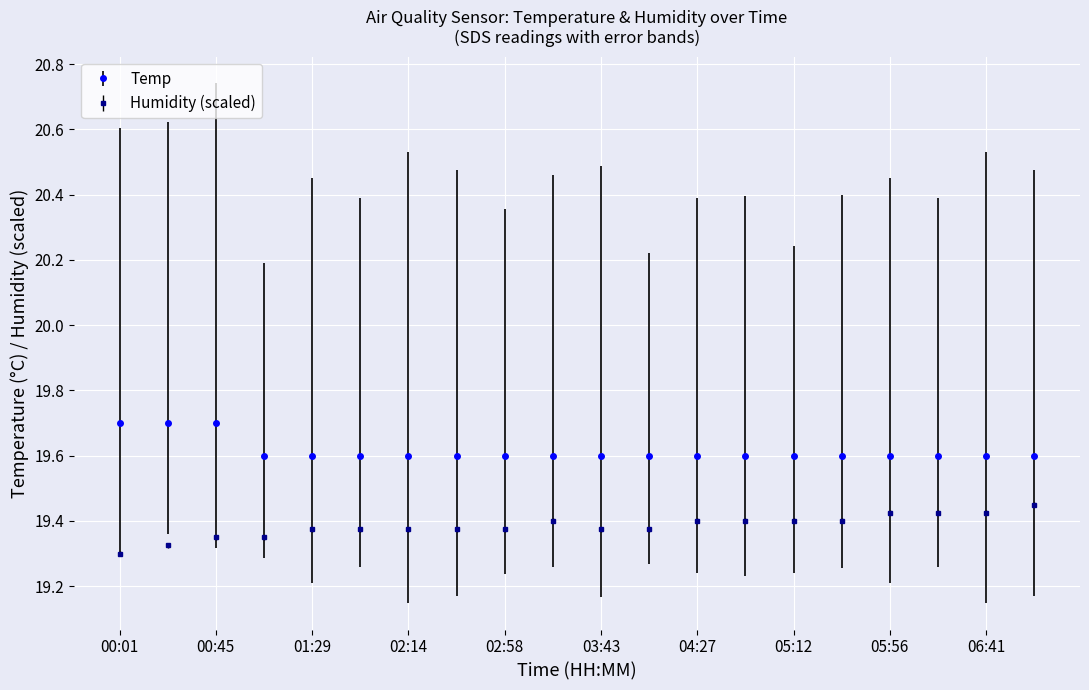

True or false: Temp and Humidity (scaled) cross at least once.

False